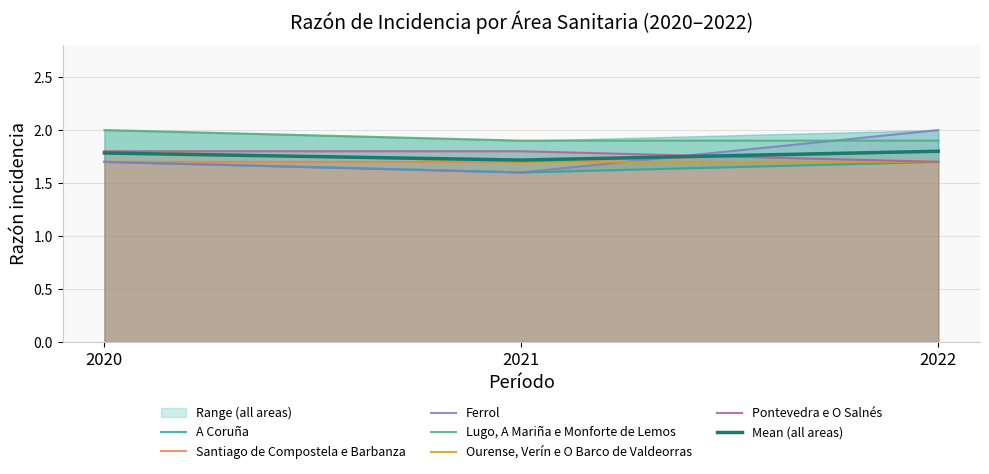

Count the number of data series in this chart.

6